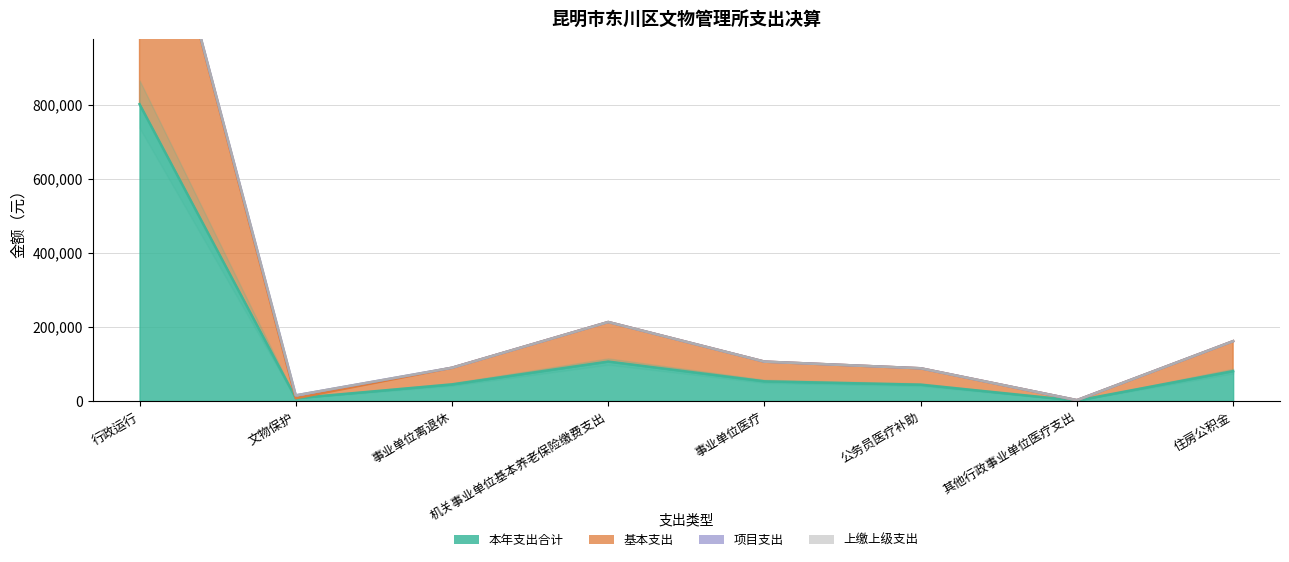

True or false: 本年支出合计 and 基本支出 intersect in this chart.

False